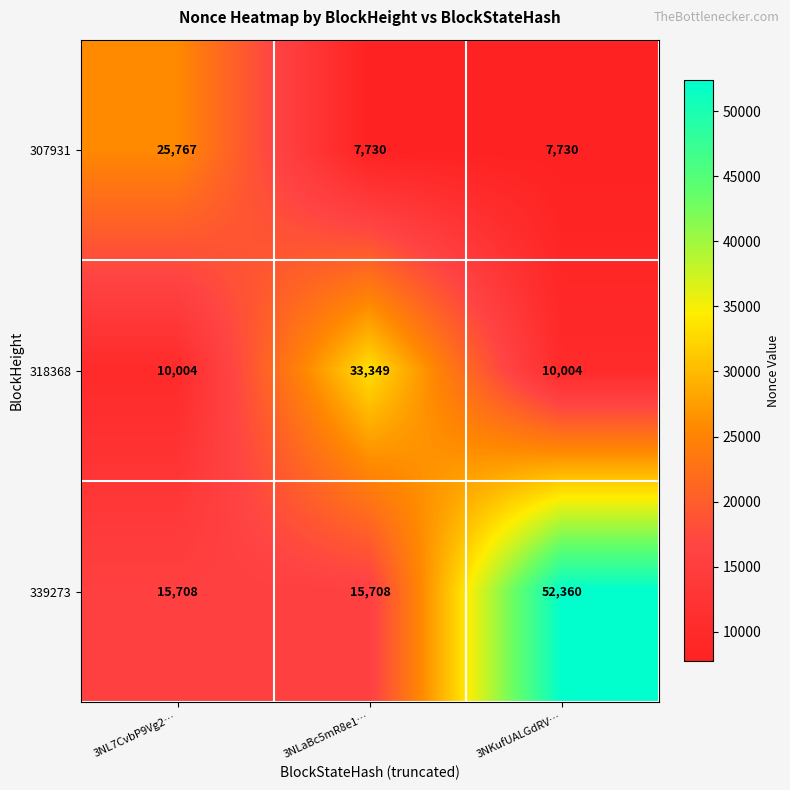

True or false: 307931 has a value of 10698 at 3NKufUALGdRV….

False